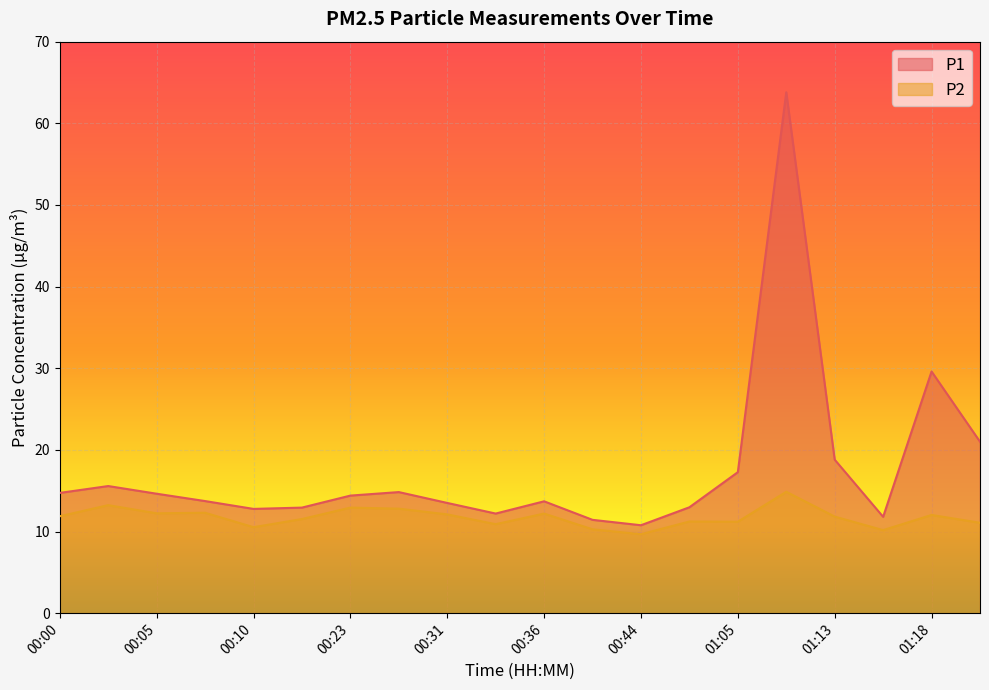

Which series has the largest total across all categories?

P1